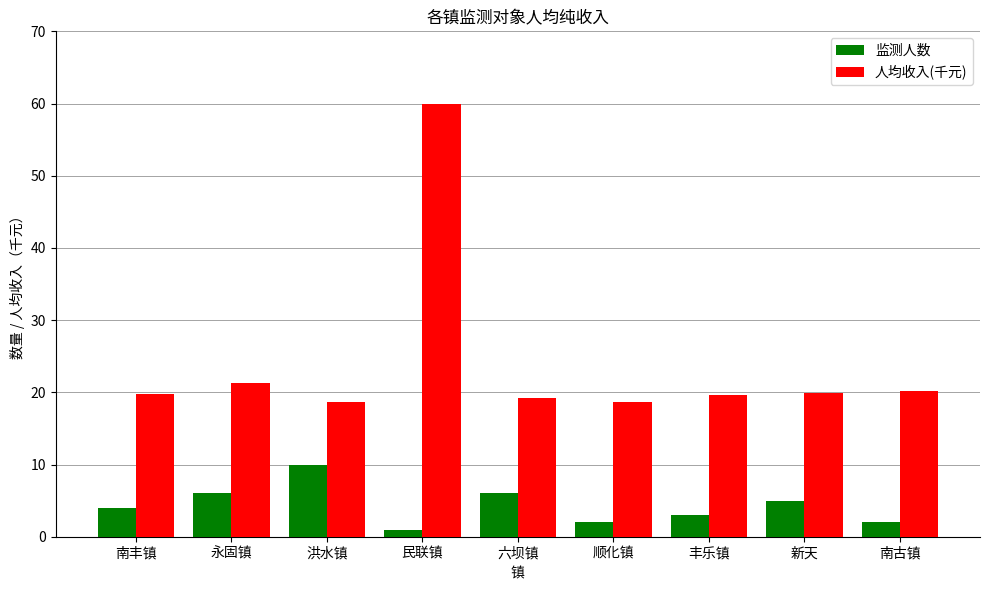

What is the maximum value for 监测人数?

10.0